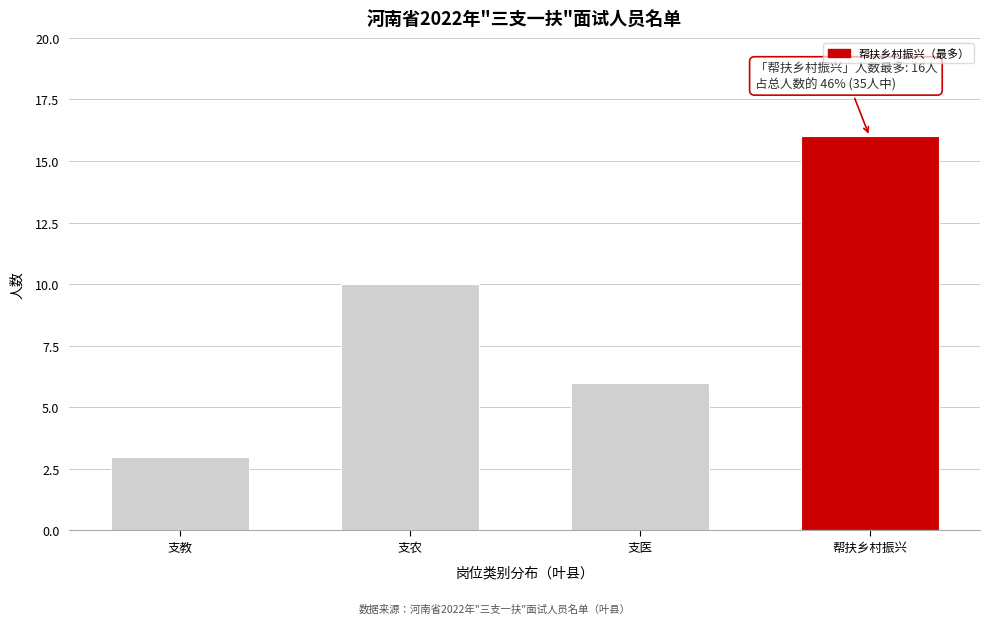

Reading left to right, what are all the values shown in this chart?

支教=3	支农=10	支医=6	帮扶乡村振兴=16